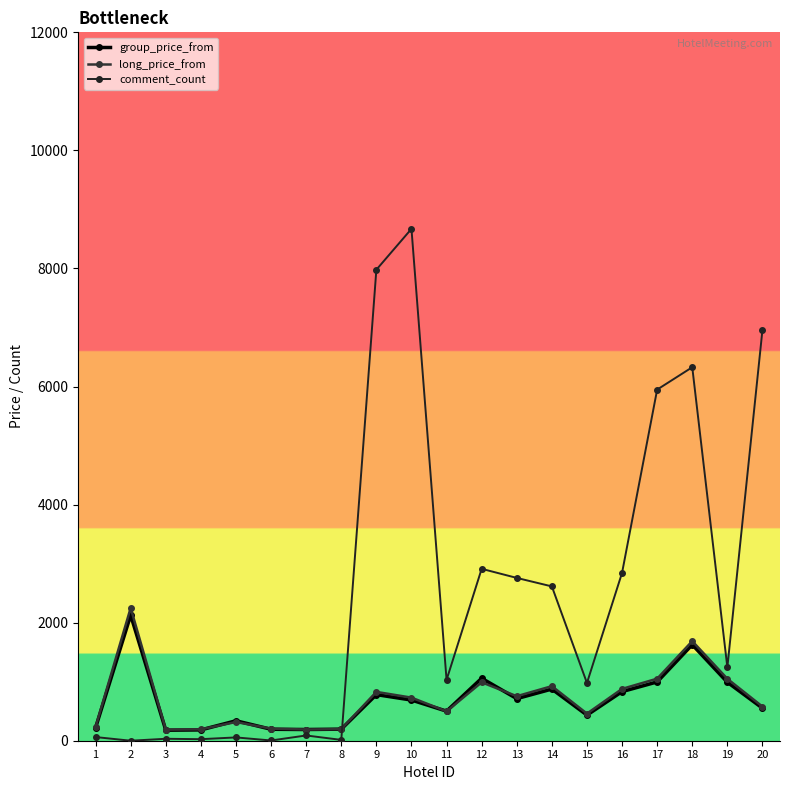

What value does the group_price_from series have at 6, to the nearest 50?

200